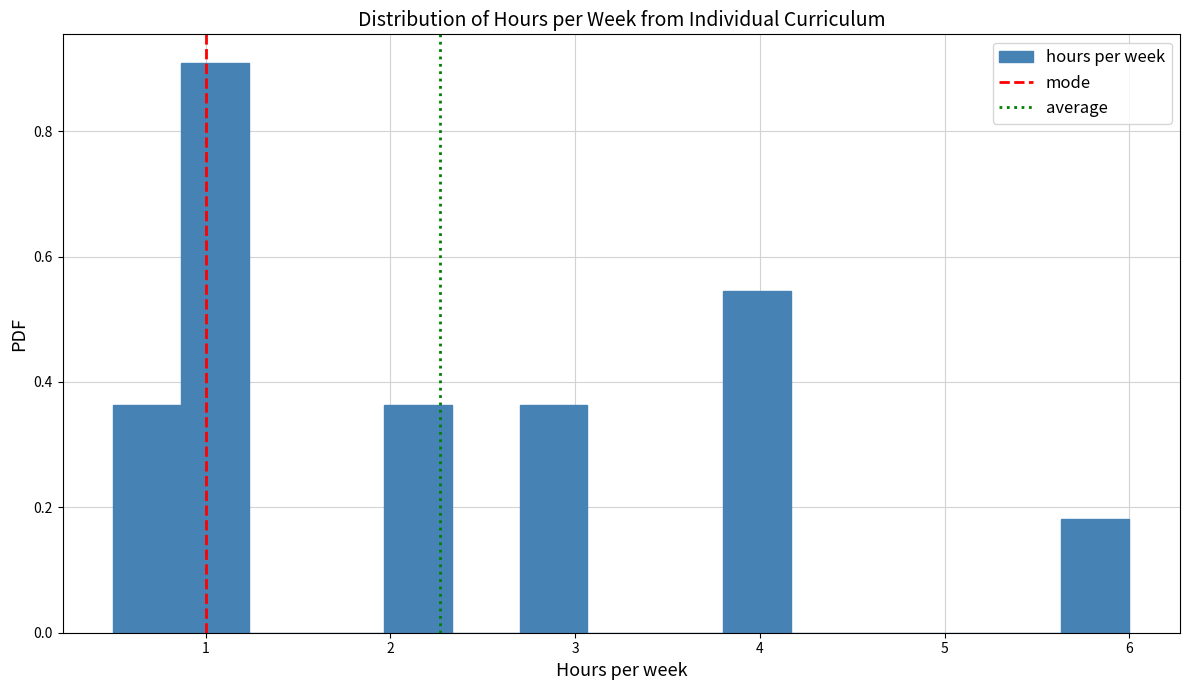

Read against the x-axis, roughly where is the centre of the tallest bar?

1.1